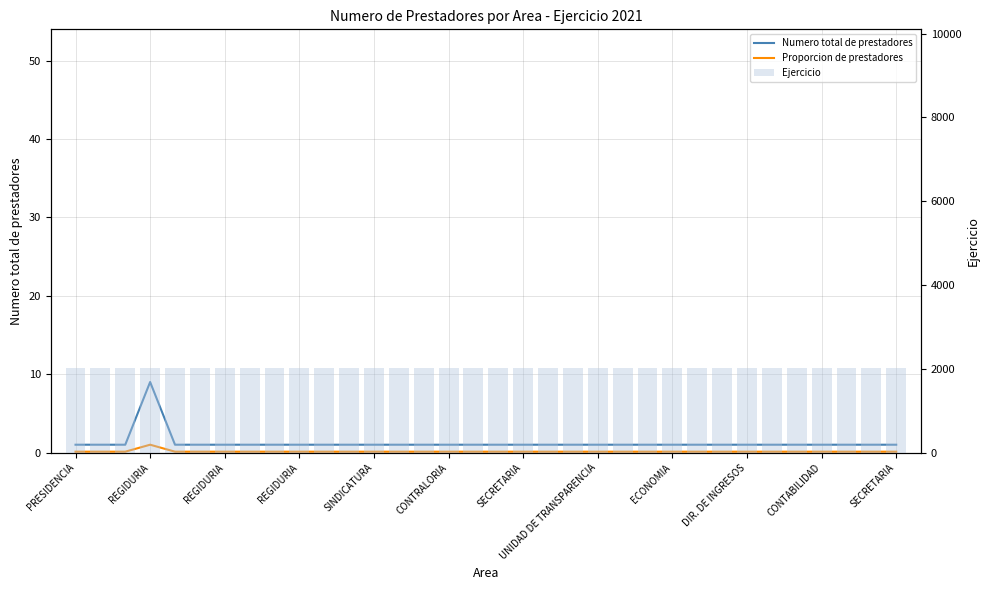

Reading right to left, list all the values displayed in this chart.

Numero total de prestadores: 1.0	1.0	1.0	1.0	1.0	1.0	1.0	1.0	1.0	1.0	1.0	1.0	1.0	1.0	1.0	1.0	1.0	1.0	1.0	1.0	1.0	1.0	1.0	1.0	1.0	1.0	1.0	1.0	1.0	1.0	9.0	1.0	1.0	1.0
Proporcion de prestadores: 0.1	0.1	0.1	0.1	0.1	0.1	0.1	0.1	0.1	0.1	0.1	0.1	0.1	0.1	0.1	0.1	0.1	0.1	0.1	0.1	0.1	0.1	0.1	0.1	0.1	0.1	0.1	0.1	0.1	0.1	1.0	0.1	0.1	0.1
Ejercicio: 2021.0	2021.0	2021.0	2021.0	2021.0	2021.0	2021.0	2021.0	2021.0	2021.0	2021.0	2021.0	2021.0	2021.0	2021.0	2021.0	2021.0	2021.0	2021.0	2021.0	2021.0	2021.0	2021.0	2021.0	2021.0	2021.0	2021.0	2021.0	2021.0	2021.0	2021.0	2021.0	2021.0	2021.0